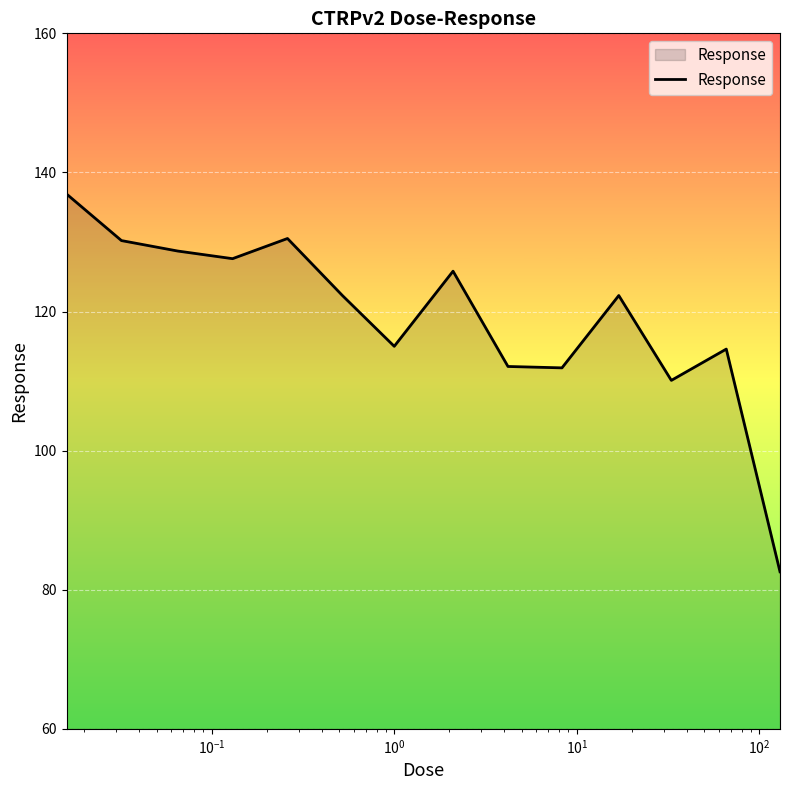

What is the greatest value displayed?

136.9